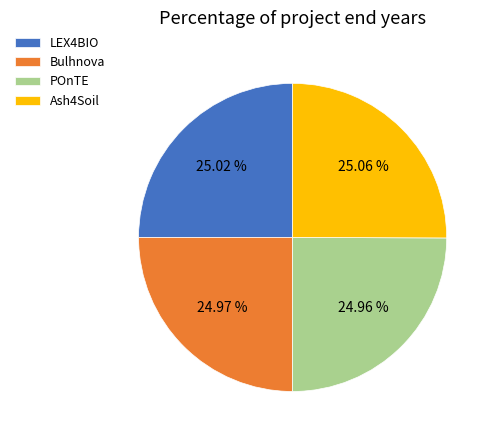

Approximately how many times larger is the value at Ash4Soil compared to POnTE?

1.0